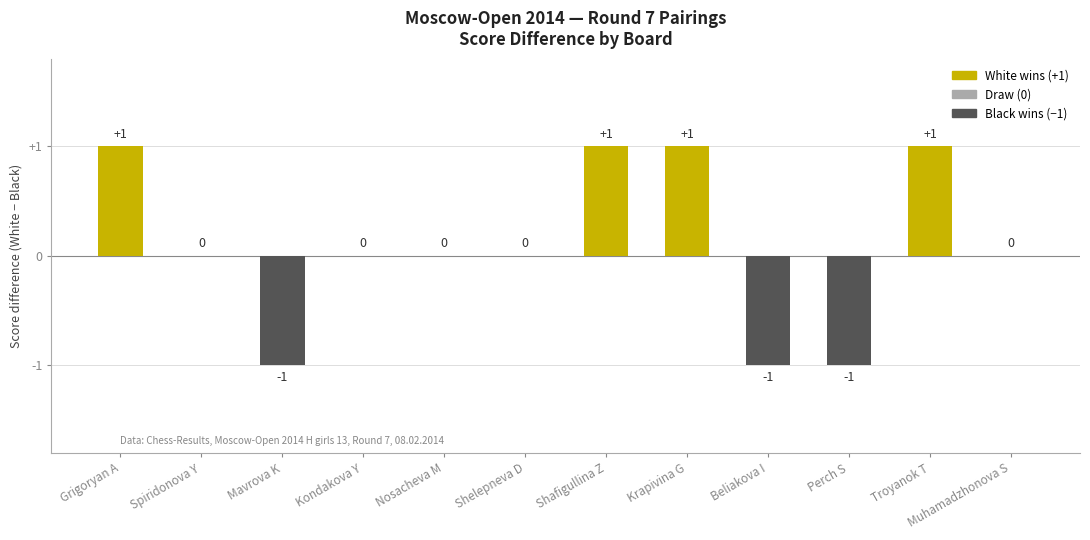

What is the change in value from Mavrova K to Muhamadzhonova S?

+1